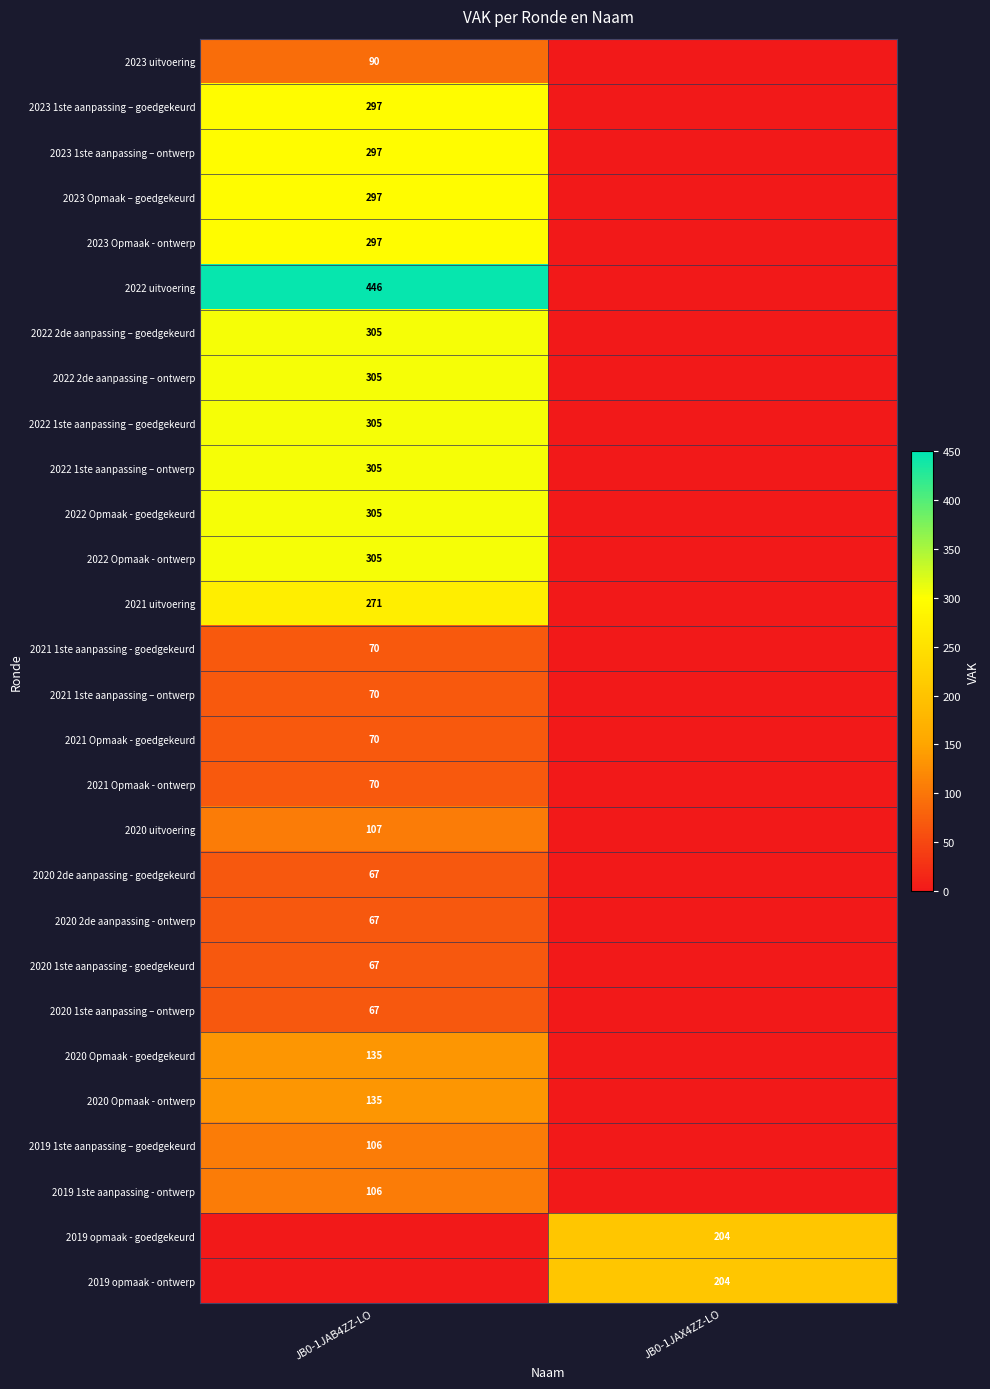

True or false: 2020 1ste aanpassing - goedgekeurd has a value of 67 at JB0-1JAB4ZZ-LO.

True